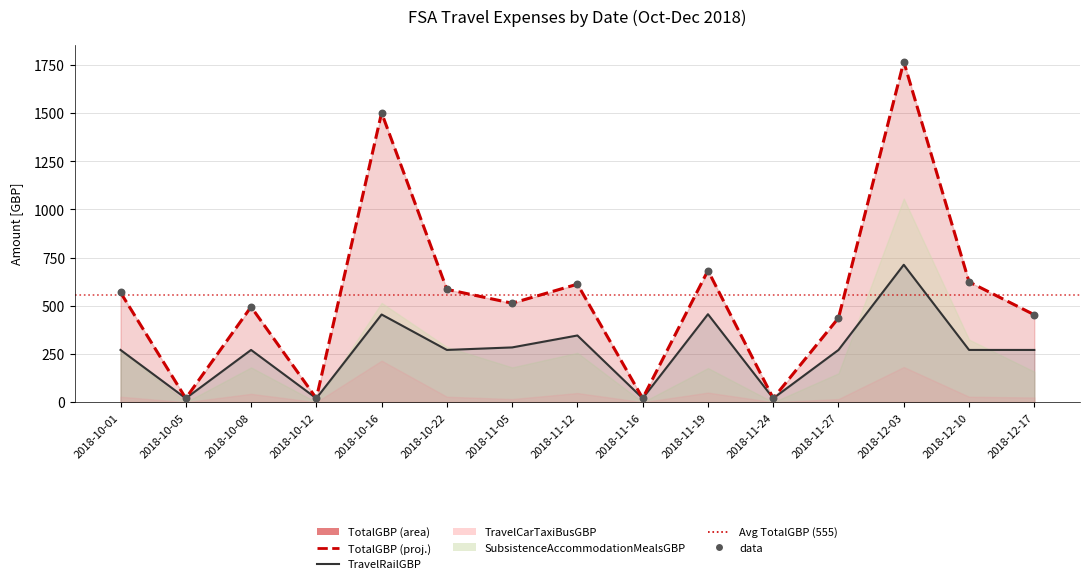

Which series reaches the maximum Y coordinate?

TotalGBP